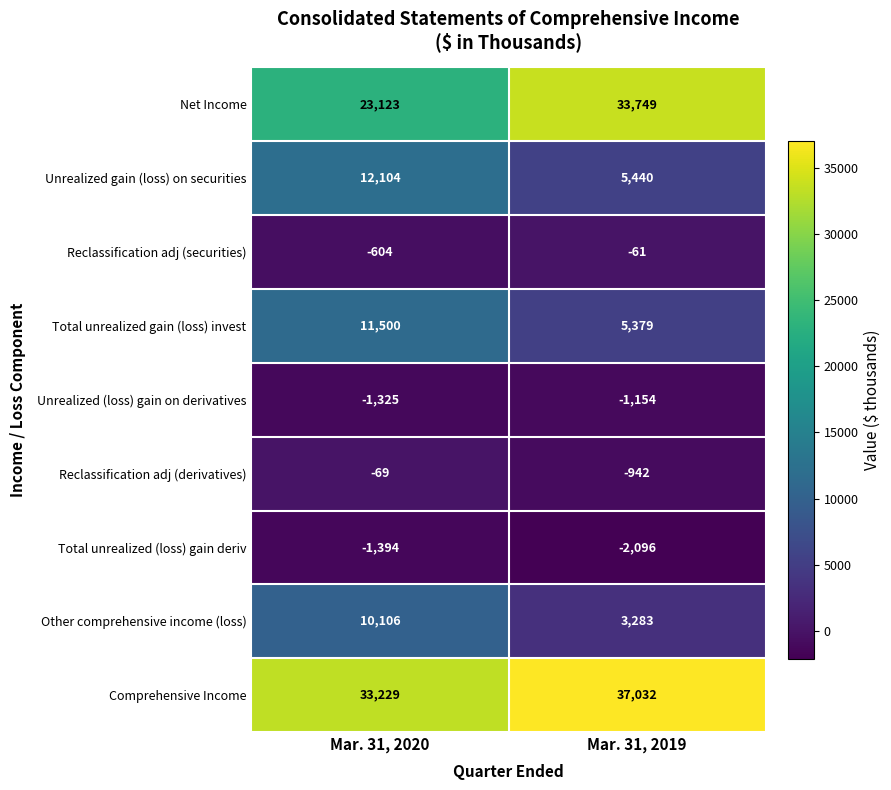

Between Mar. 31, 2020 and Mar. 31, 2019, which series saw the biggest shift?

Net Income